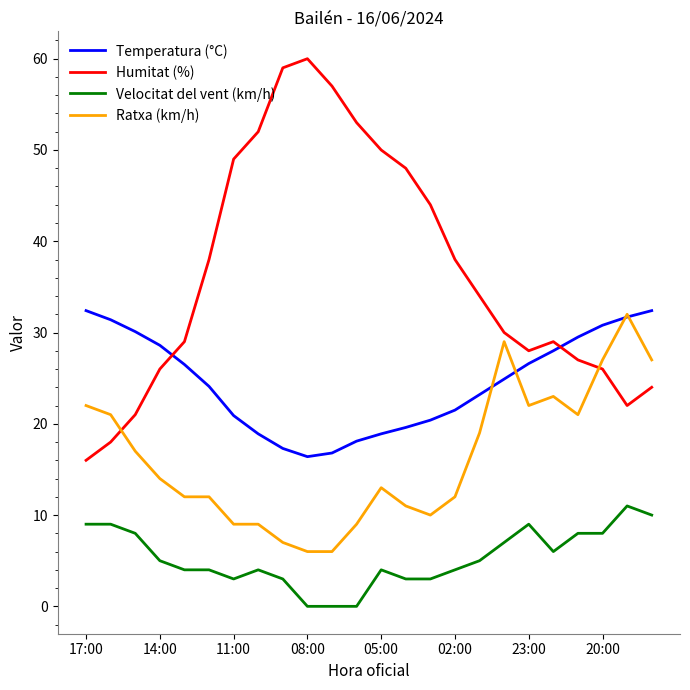

Which series has the largest total across all categories?

Humitat (%)